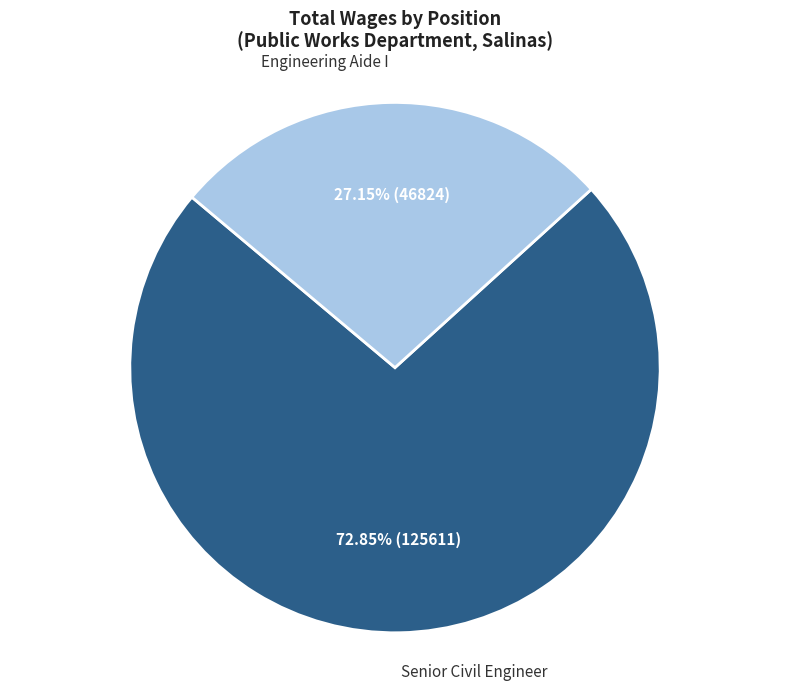

Is there a majority slice in this chart?

Yes